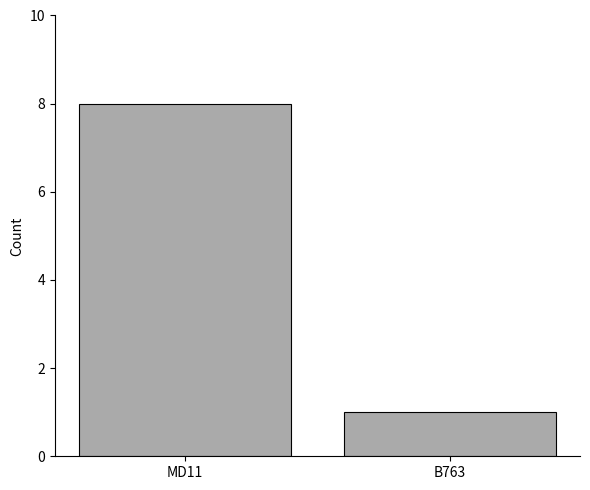

What position from the right is MD11?

2